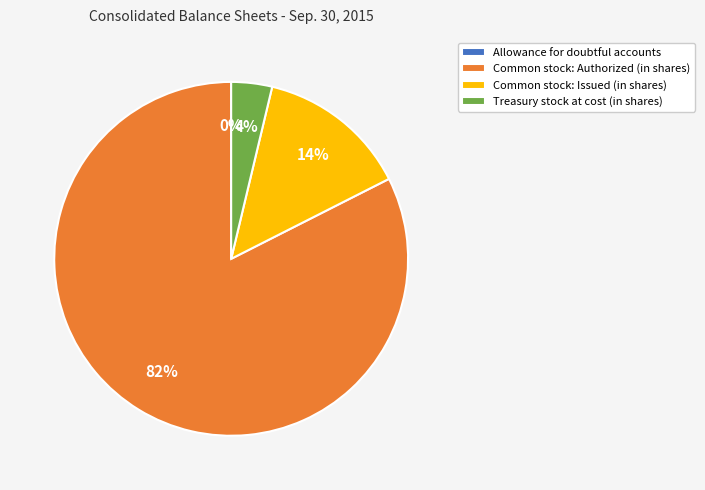

Do Treasury stock at cost (in shares) and Common stock: Authorized (in shares) together represent more than half of the pie?

Yes